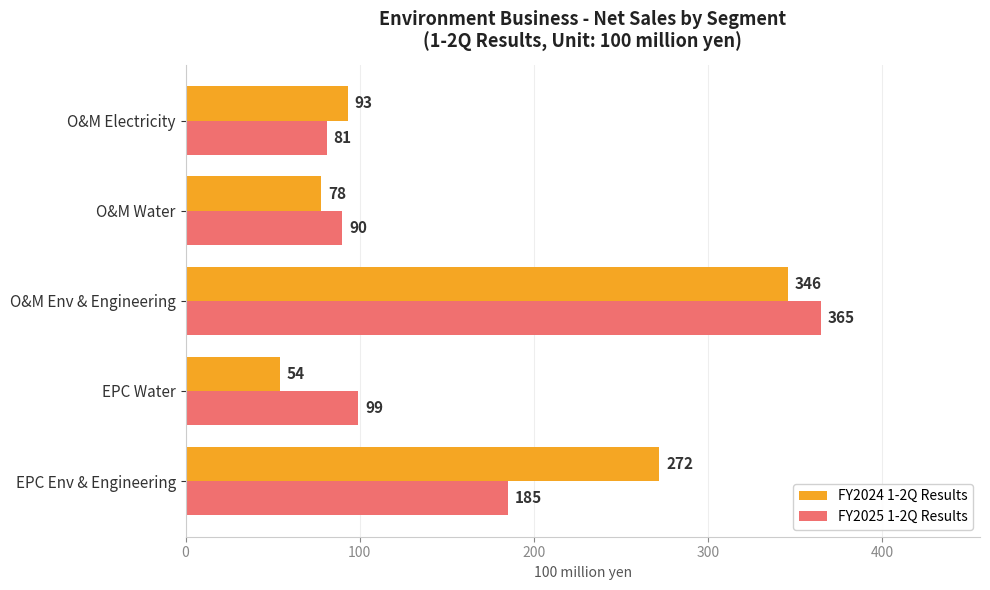

True or false: FY2025 1-2Q Results has a value of 652 at O&M Env & Engineering.

False